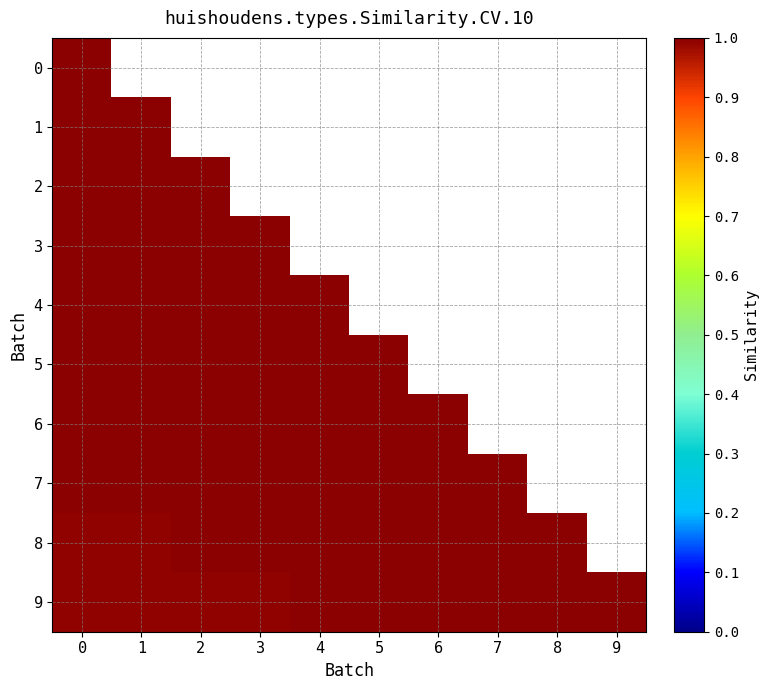

Rank the series by their maximum value, from highest to lowest.

0, 3, 4, 5, 6, 7, 8, 1, 2, 9